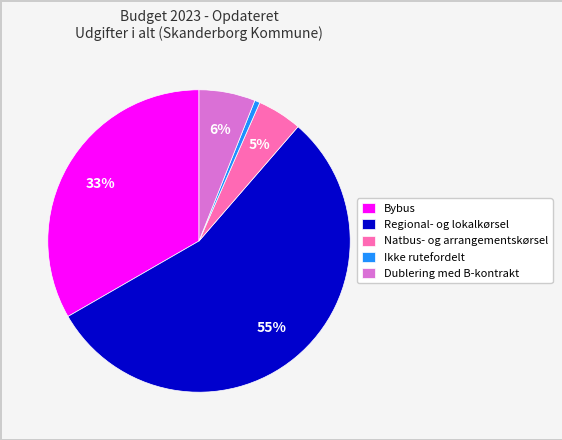

Which slice represents more than half of the pie?

Regional- og lokalkørsel